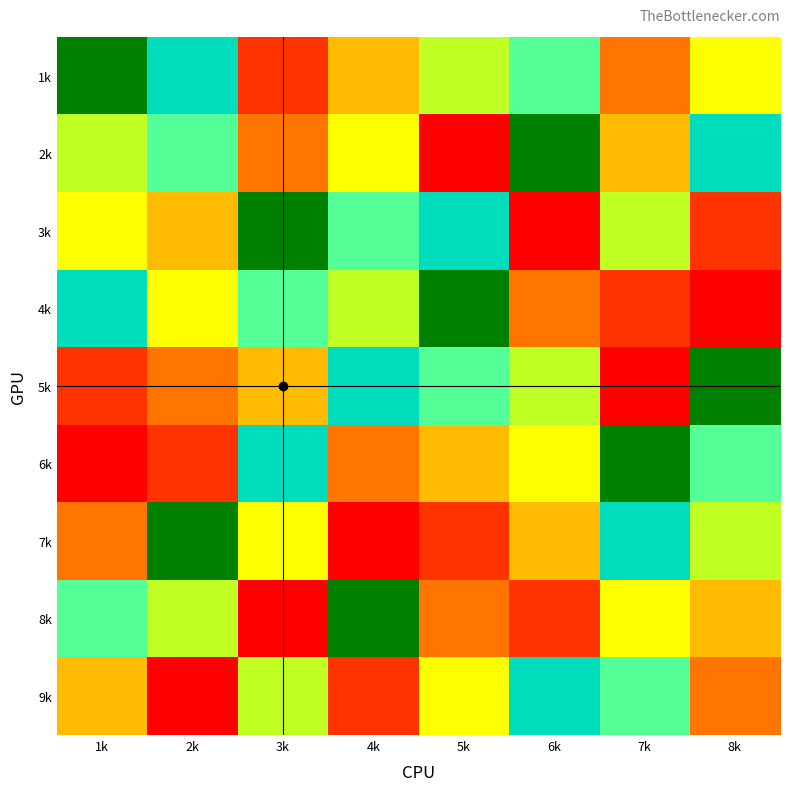

Reading right to left, extract all data points from this chart.

1k: 8k=5	7k=3	6k=7	5k=6	4k=4	3k=2	2k=8	1k=9
2k: 8k=8	7k=4	6k=9	5k=1	4k=5	3k=3	2k=7	1k=6
3k: 8k=2	7k=6	6k=1	5k=8	4k=7	3k=9	2k=4	1k=5
4k: 8k=1	7k=2	6k=3	5k=9	4k=6	3k=7	2k=5	1k=8
5k: 8k=9	7k=1	6k=6	5k=7	4k=8	3k=4	2k=3	1k=2
6k: 8k=7	7k=9	6k=5	5k=4	4k=3	3k=8	2k=2	1k=1
7k: 8k=6	7k=8	6k=4	5k=2	4k=1	3k=5	2k=9	1k=3
8k: 8k=4	7k=5	6k=2	5k=3	4k=9	3k=1	2k=6	1k=7
9k: 8k=3	7k=7	6k=8	5k=5	4k=2	3k=6	2k=1	1k=4